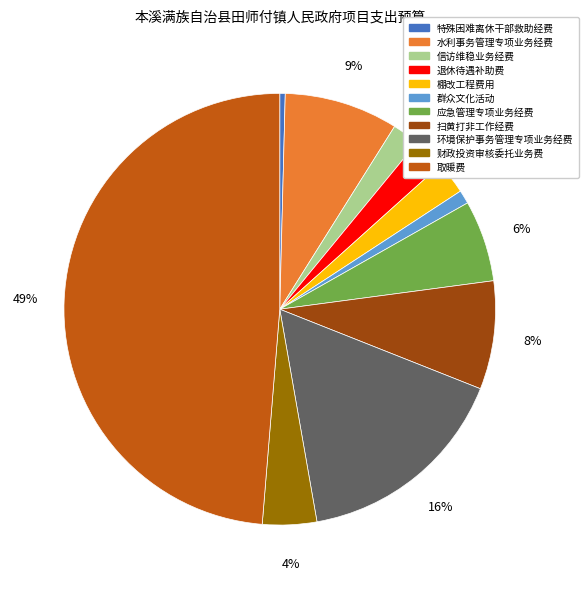

Is the sum of 环境保护事务管理专项业务经费 and 财政投资审核委托业务费 greater than half?

No